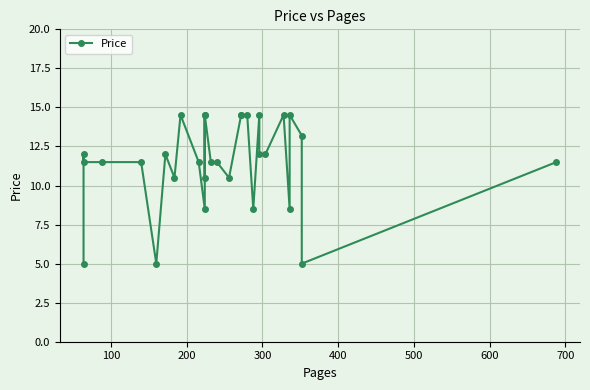

What is the difference between the maximum and minimum values?

9.5